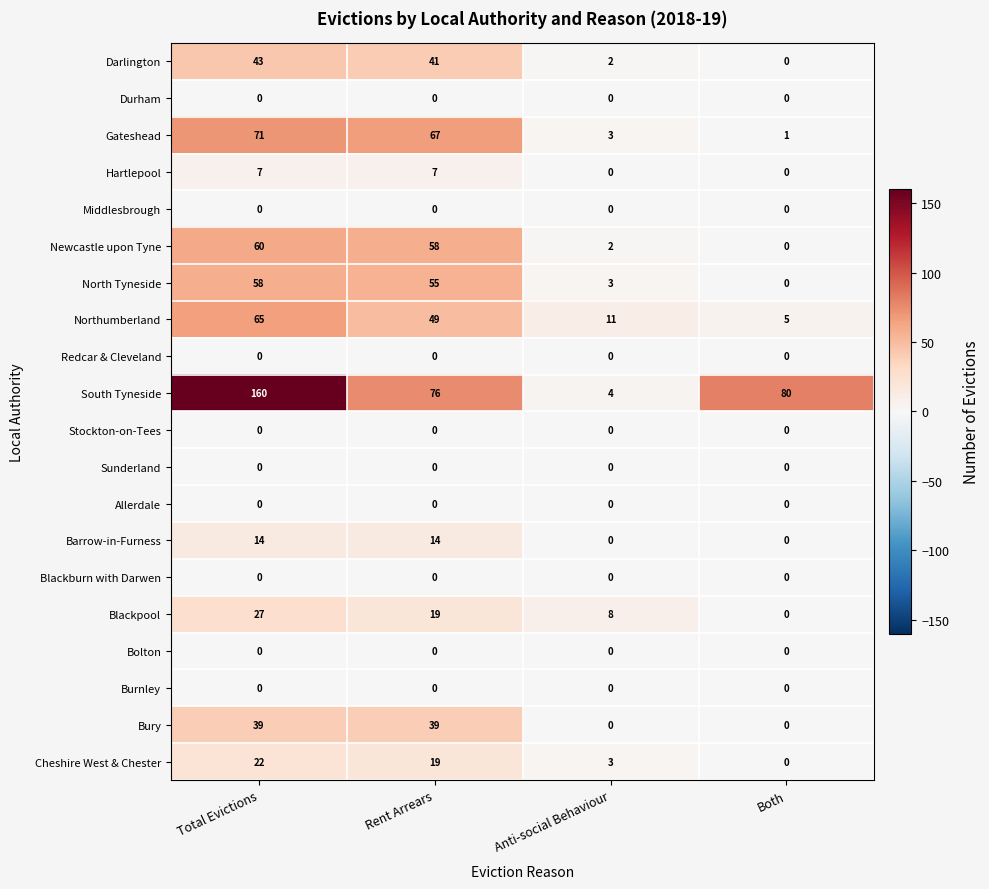

What is the spread (max minus min) of values at Rent Arrears?

76